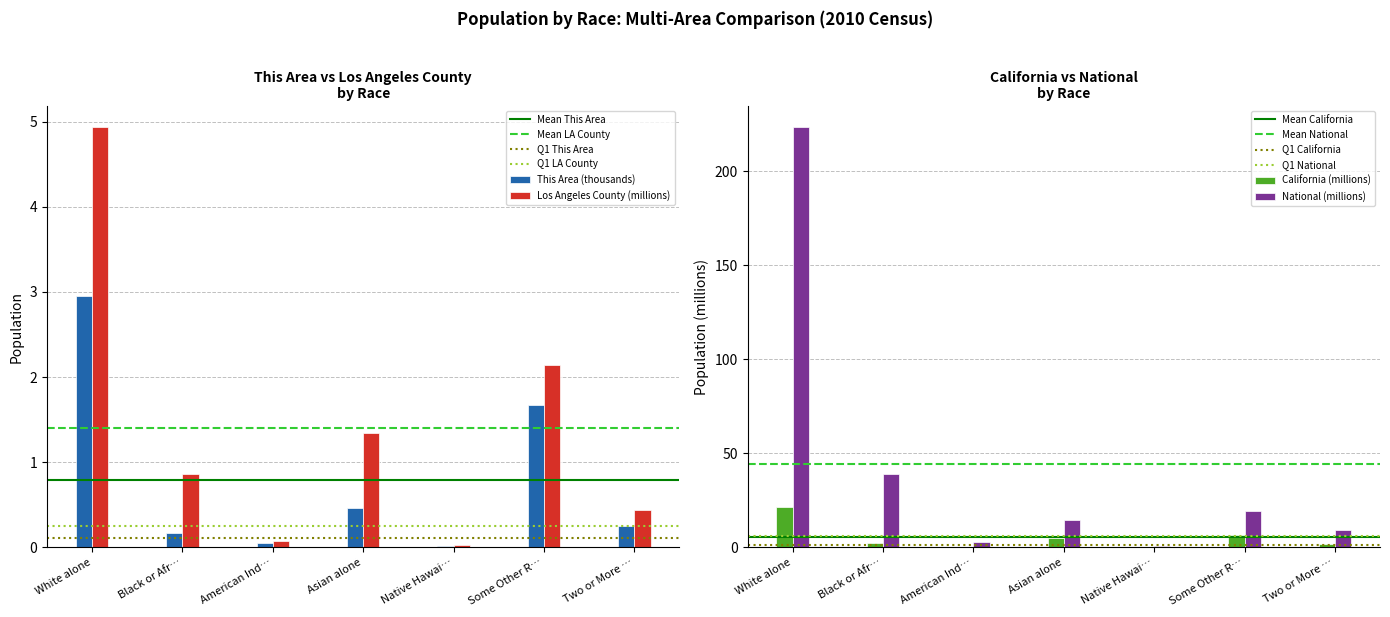

Is it true that Los Angeles County (millions) equals 0.2 at Black or Afr…?

False